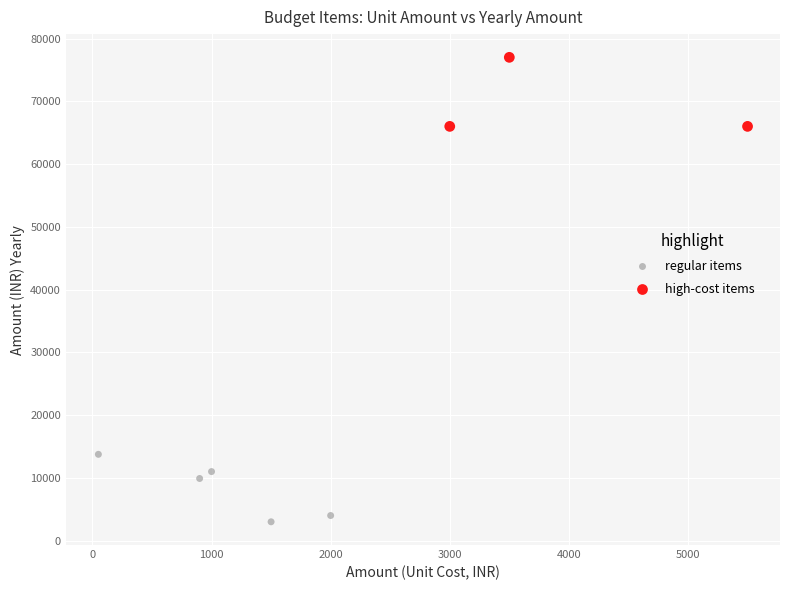

Which series contains the lowest Y value?

regular items